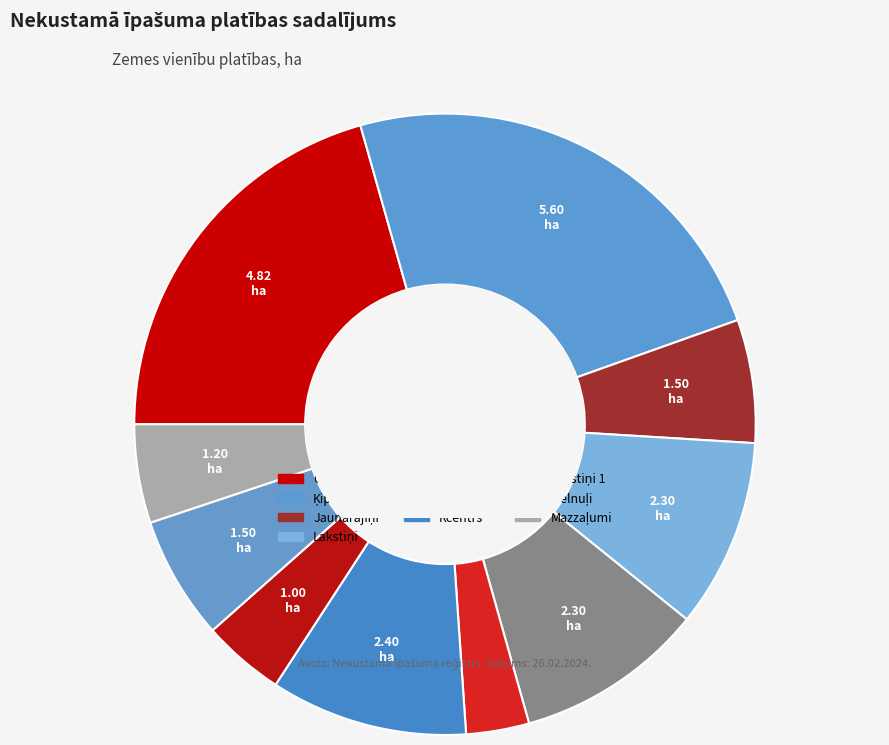

What percentage is the Ķipīši slice, to the nearest percent?

24%